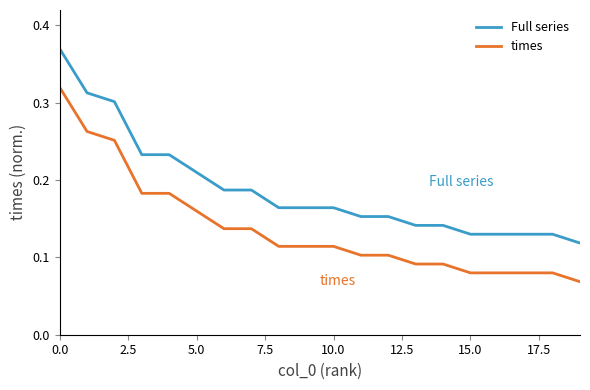

How many lines are shown in the chart?

2